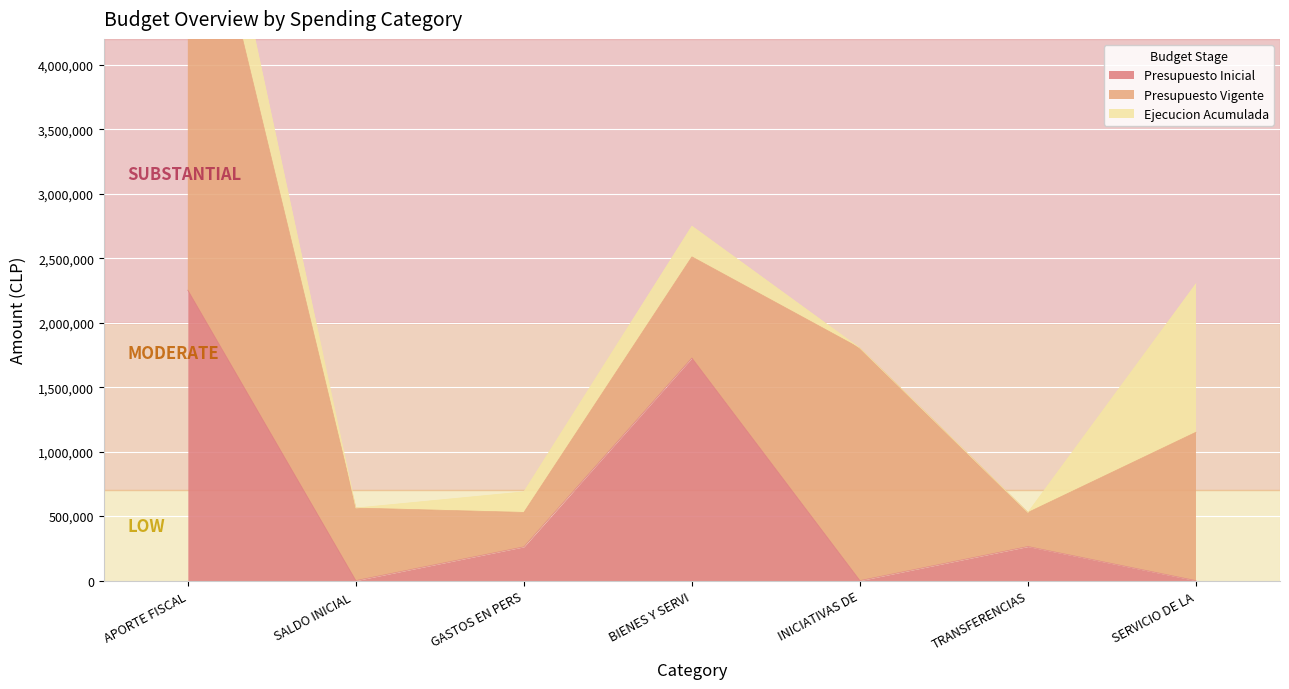

The Presupuesto Inicial series shows 1063033 at SERVICIO DE LA DEUDA. True or false?

False